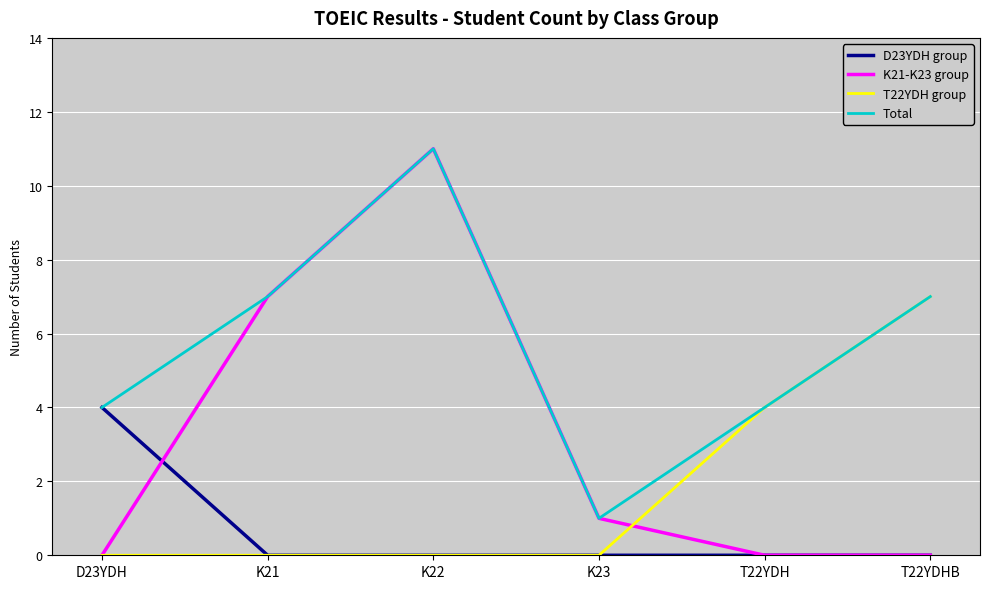

How many series are shown in this chart?

4